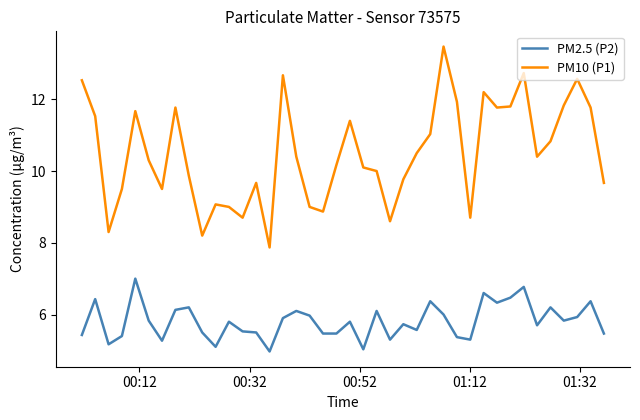

What is the sum of all PM10 (P1) values?

419.7